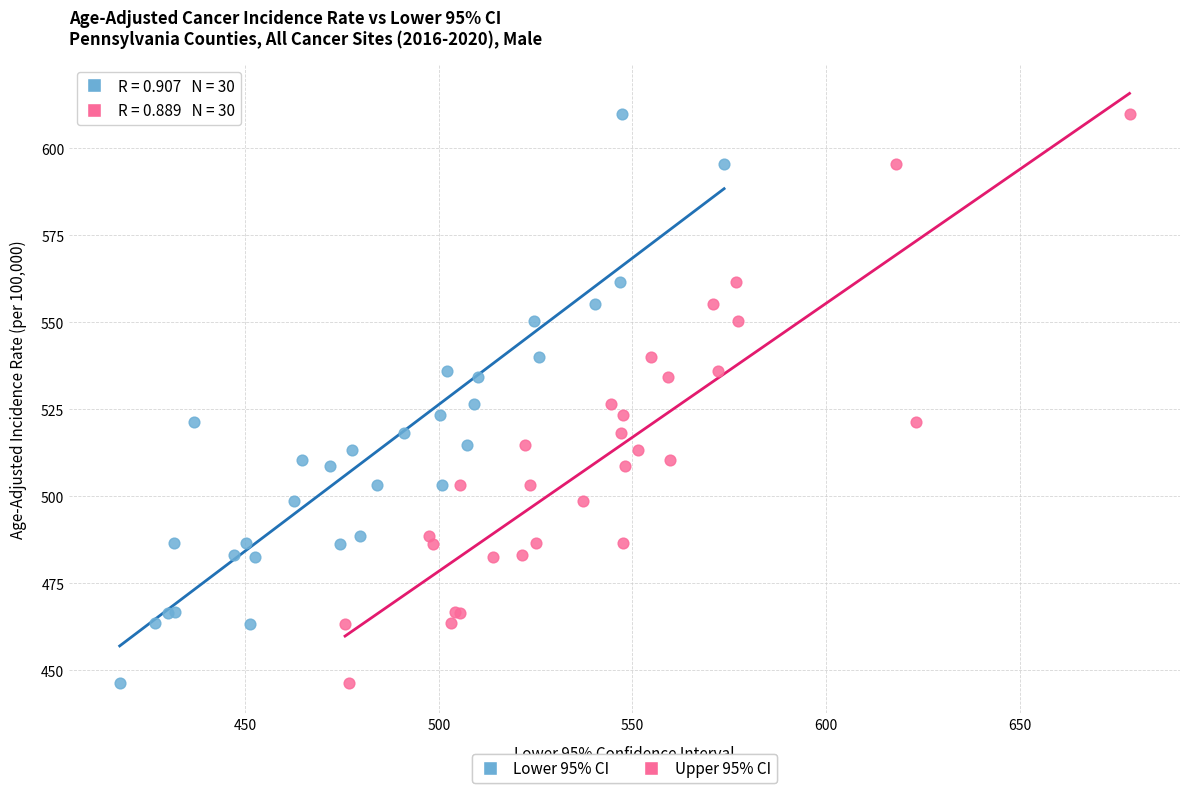

What are all the series names shown in the legend?

Lower 95% CI, Upper 95% CI